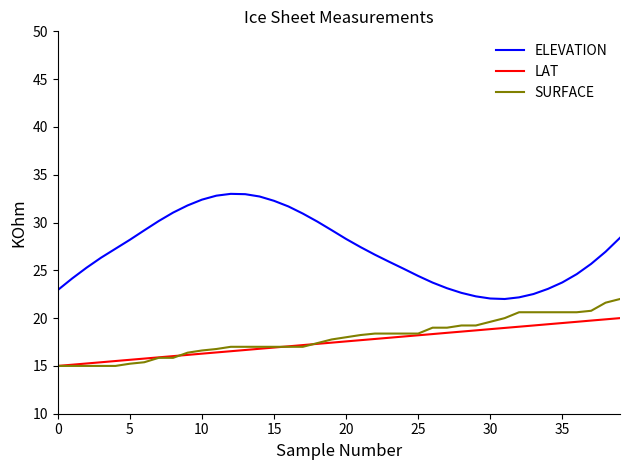

What is the average value of the ELEVATION series?

27.1